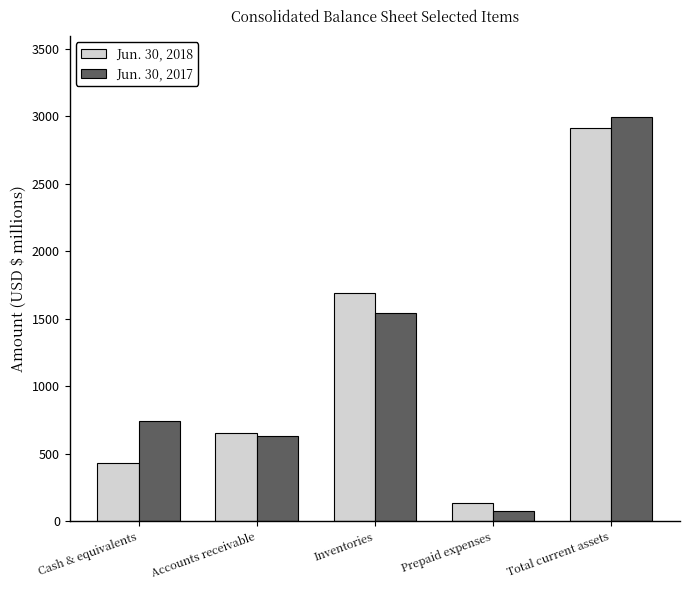

What is the label of the 4th bar from the right?

Accounts receivable